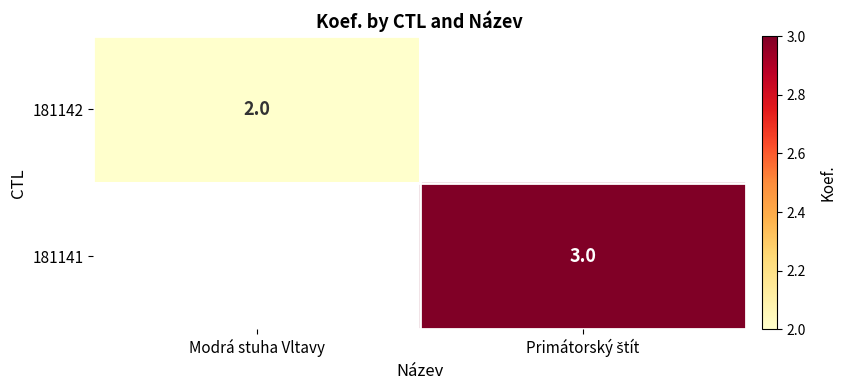

How many series are shown in this chart?

2